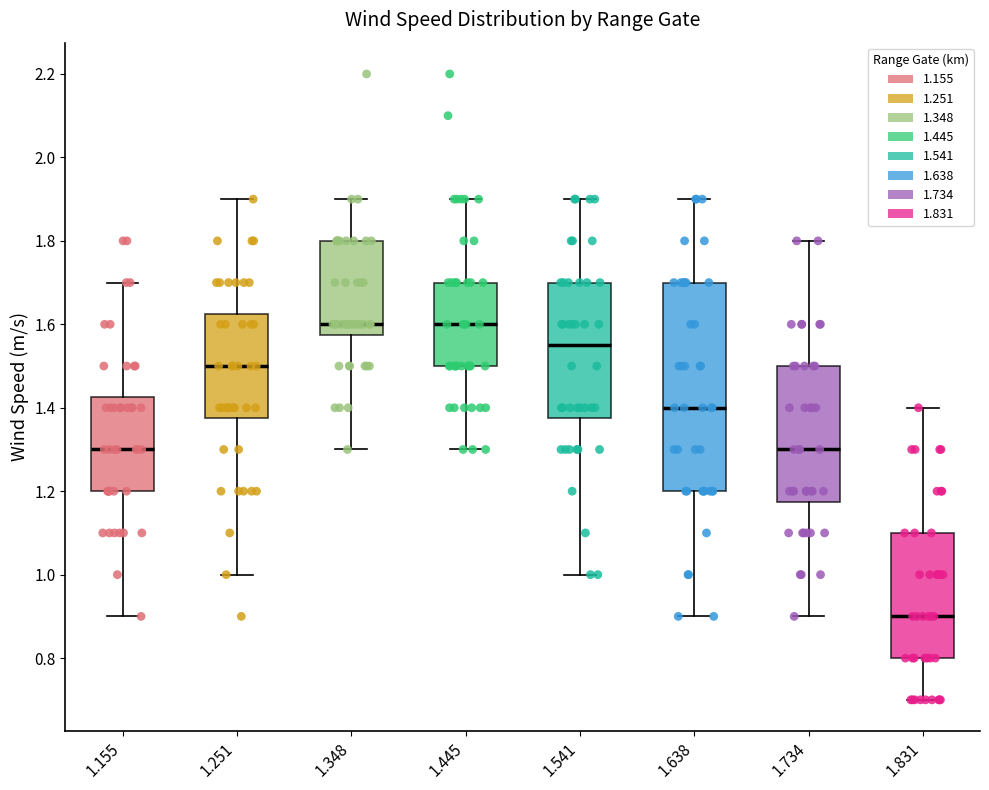

Reading left to right, read every box against the y-axis: the position of its median line, the range the box covers, and the ends of its whiskers. The values are not printed on the chart, so give them approximately, as read against the axis.

1.155: median 1.30, box 1.20 to 1.42, whiskers 0.90 to 1.70
1.251: median 1.50, box 1.38 to 1.62, whiskers 1.00 to 1.90
1.348: median 1.60, box 1.58 to 1.80, whiskers 1.30 to 1.90
1.445: median 1.60, box 1.50 to 1.70, whiskers 1.30 to 1.90
1.541: median 1.56, box 1.38 to 1.70, whiskers 1.00 to 1.90
1.638: median 1.40, box 1.20 to 1.70, whiskers 0.90 to 1.90
1.734: median 1.30, box 1.18 to 1.50, whiskers 0.90 to 1.80
1.831: median 0.90, box 0.80 to 1.10, whiskers 0.70 to 1.40